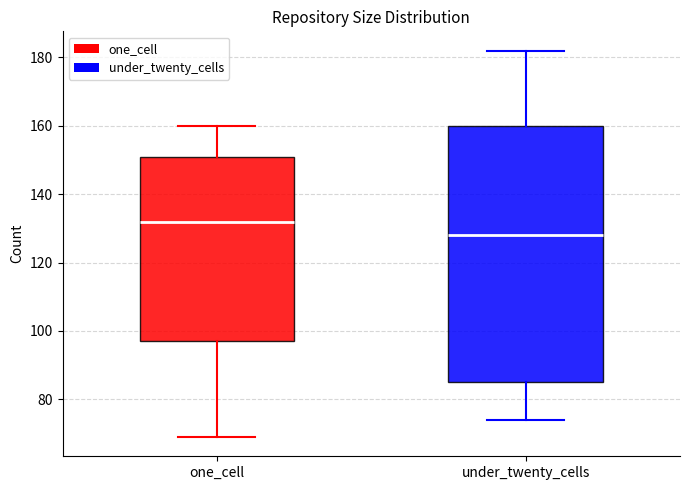

Where does the lower whisker of the box for one_cell end on the y-axis? The values are not printed on the chart, so give them approximately, as read against the axis.

70